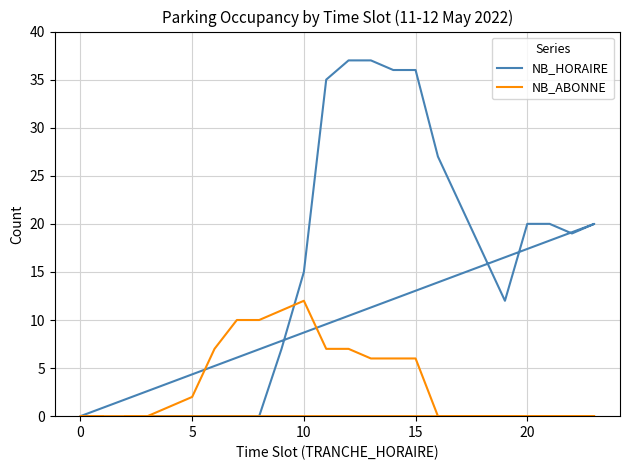

What is the sum of all NB_ABONNE values?

85